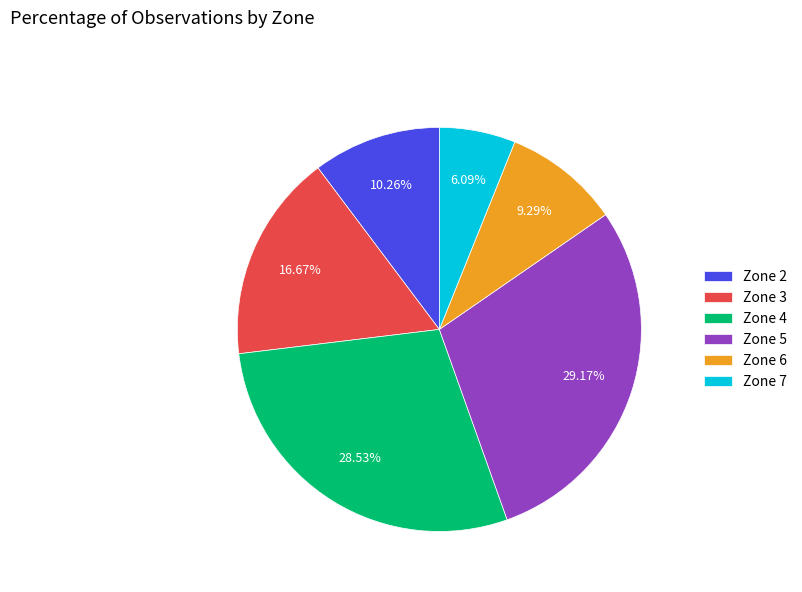

Does any single category account for the majority?

No